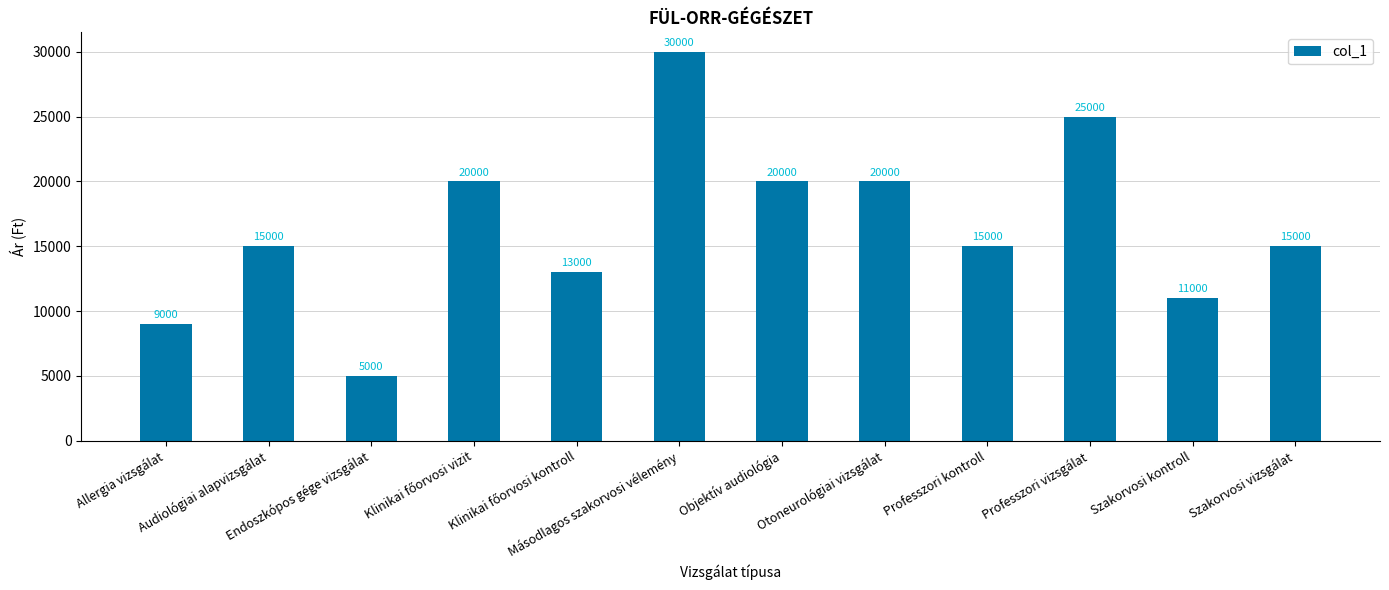

What is the greatest value displayed?

30000